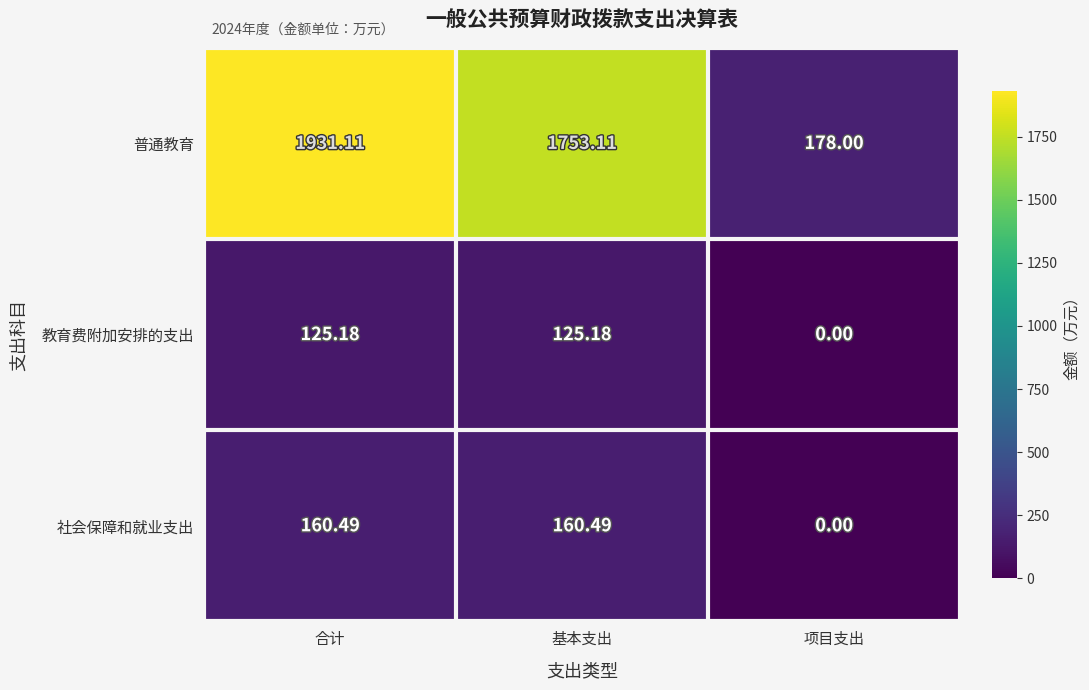

Which series has the largest range (max minus min)?

普通教育